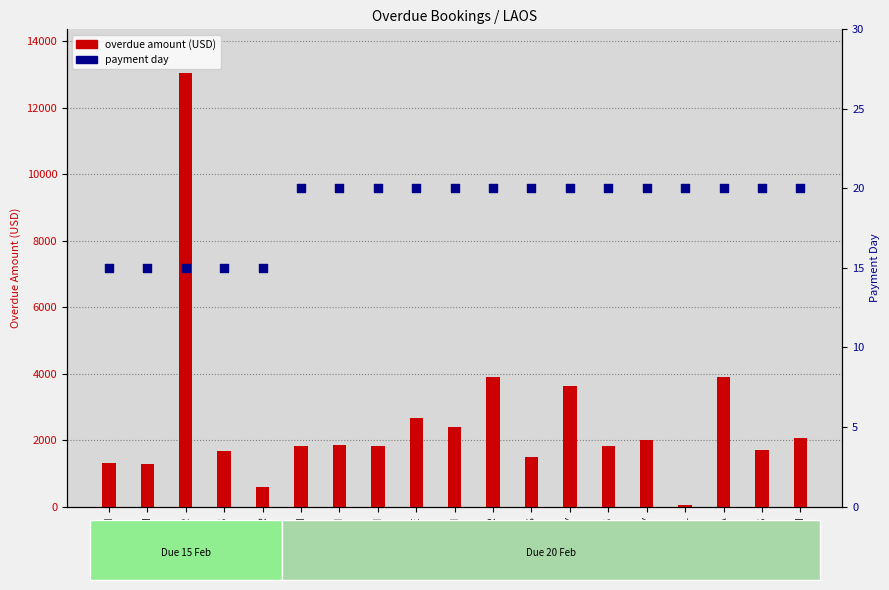

Which series reaches the minimum Y coordinate?

payment day